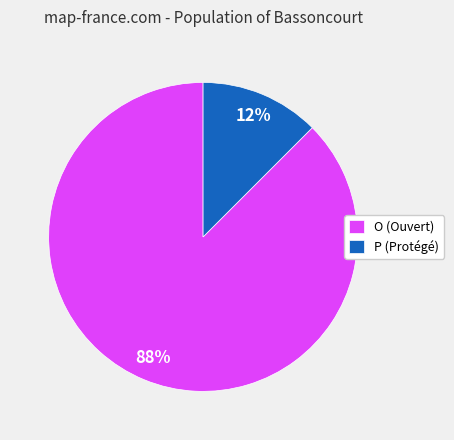

Between P (Protégé) and O (Ouvert), which is larger?

O (Ouvert)